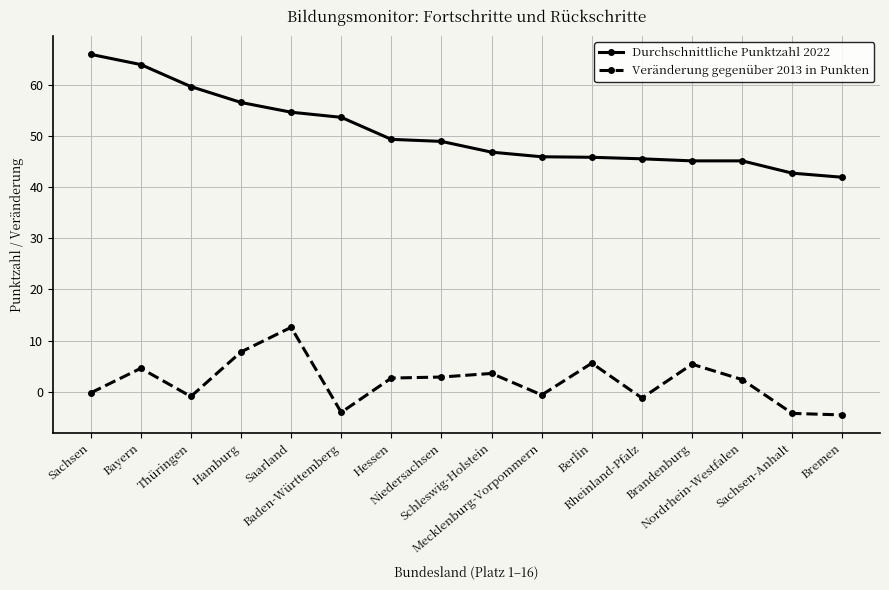

What are all the series names shown in the legend?

Durchschnittliche Punktzahl 2022, Veränderung gegenüber 2013 in Punkten